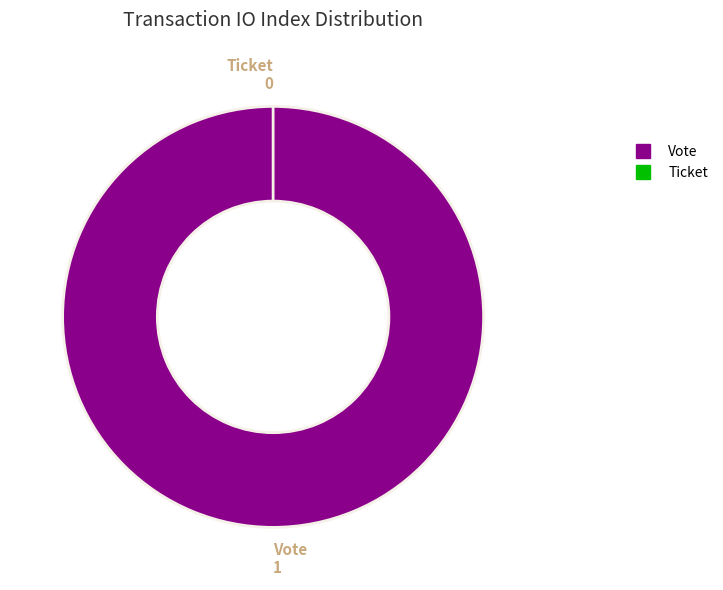

Between Ticket and Vote, which is larger?

Vote